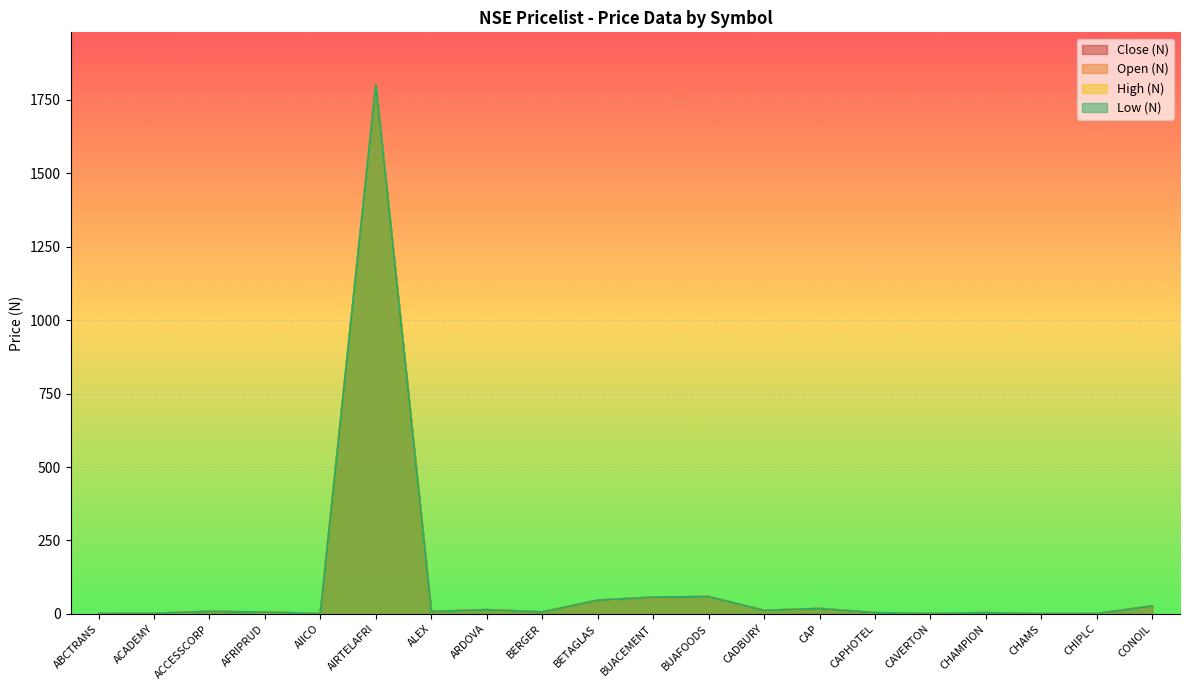

What is the average value of the Open (N) series?

103.4